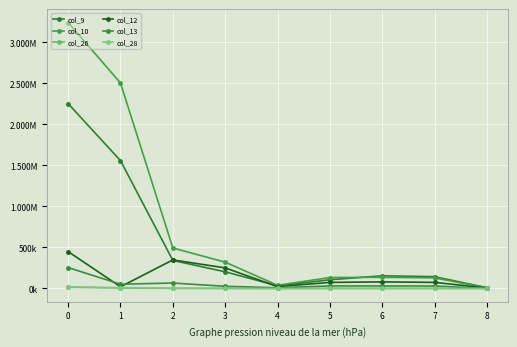

Read the col_10 value at 5.

133435